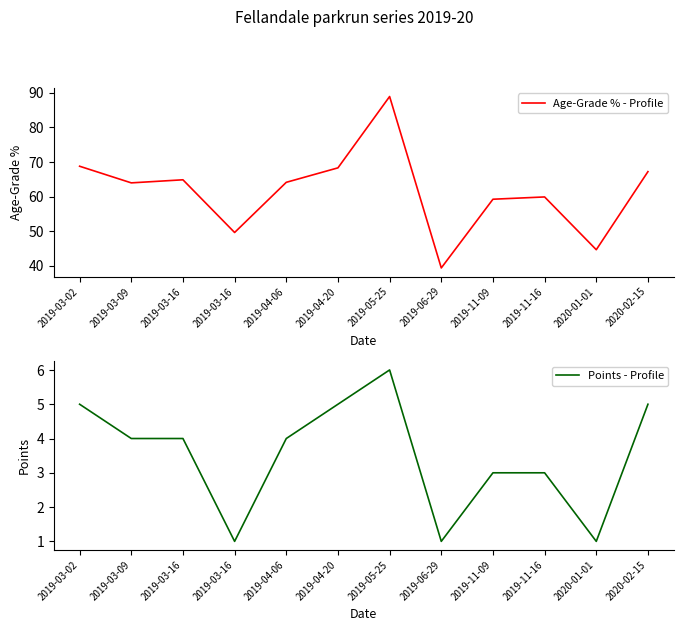

Rank the series by their maximum value, from highest to lowest.

Age-Grade % - Profile, Points - Profile